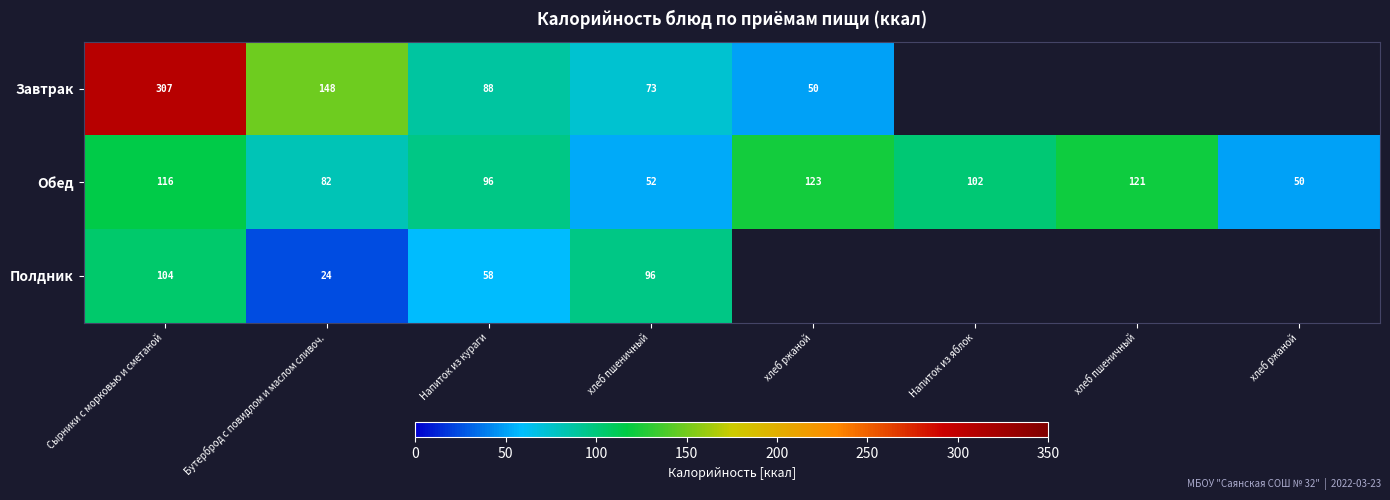

At which label is Завтрак closest to 178?

Бутерброд с повидлом и маслом сливоч.